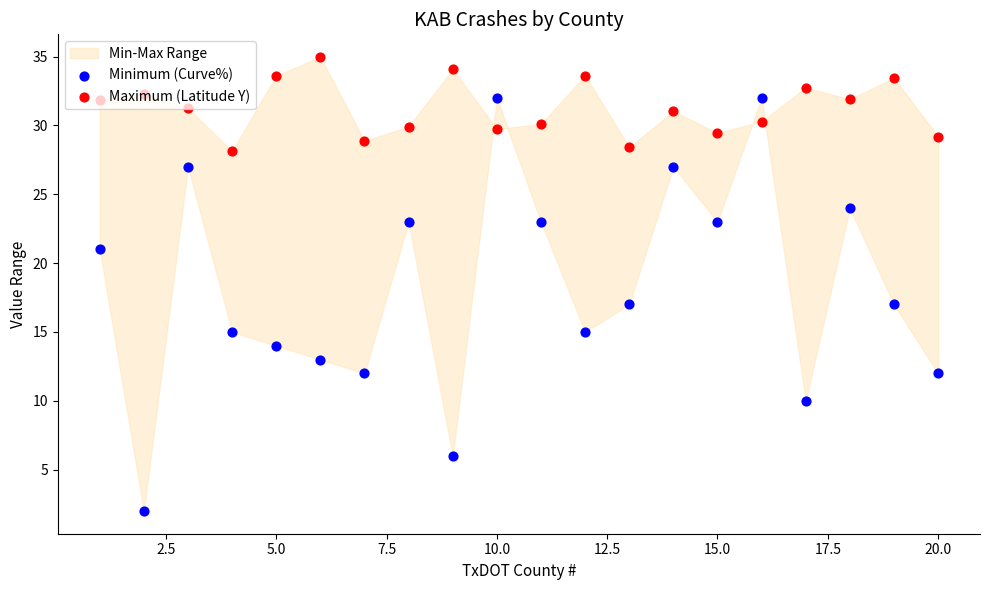

Which series reaches the maximum Y coordinate?

Maximum (Latitude Y)